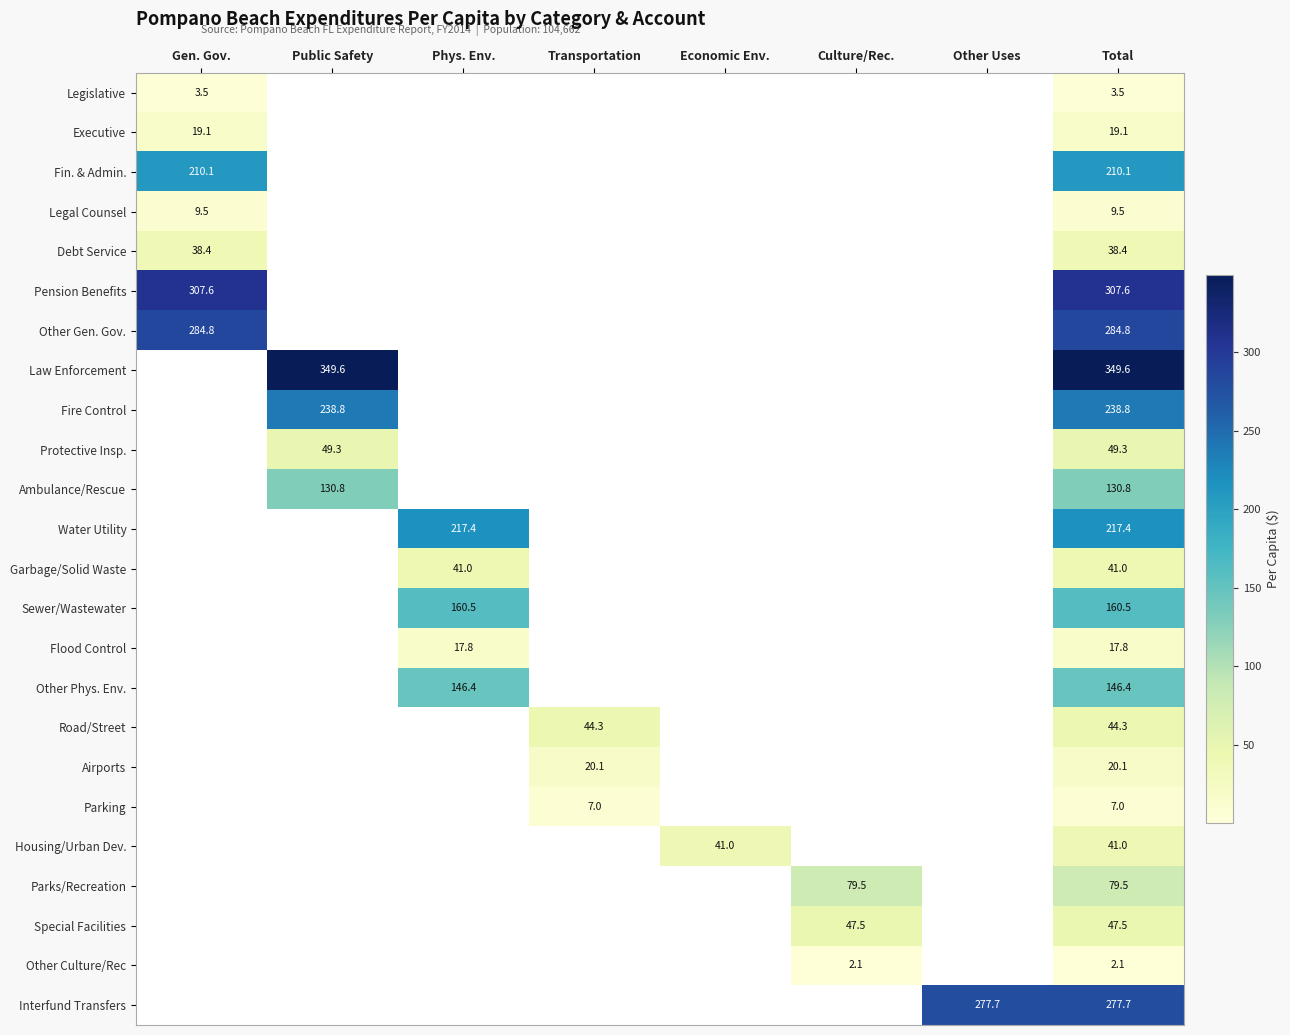

At which category is the sum across all series the highest?

Total